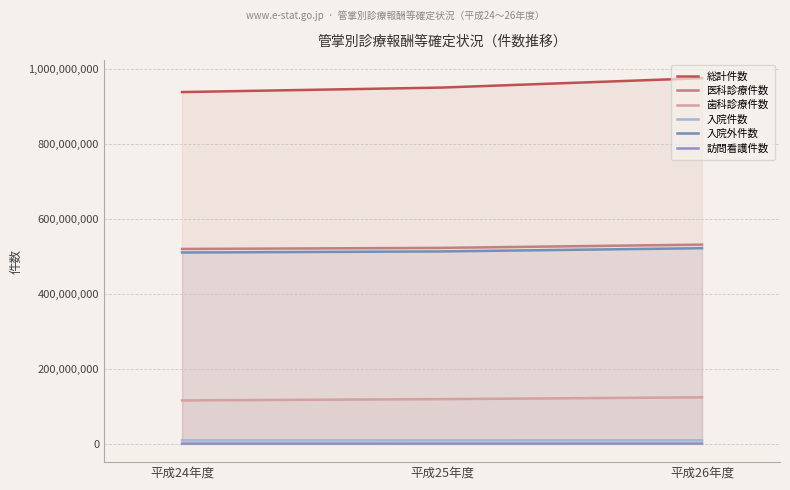

What position from the right is 平成24年度?

3